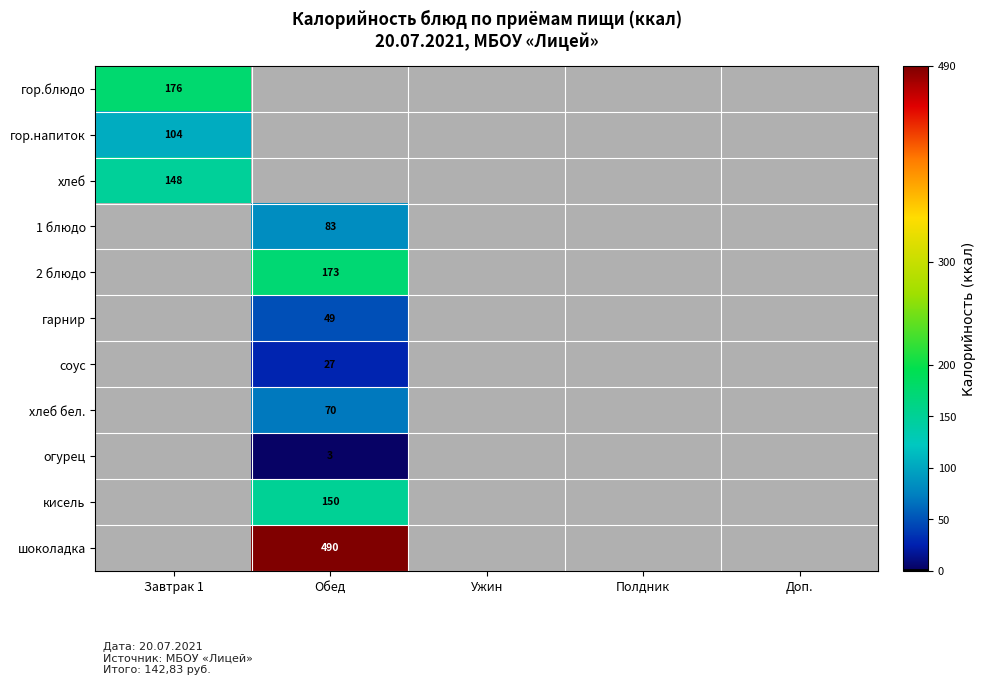

Is it true that гор.напиток equals 149 at Завтрак 1?

False